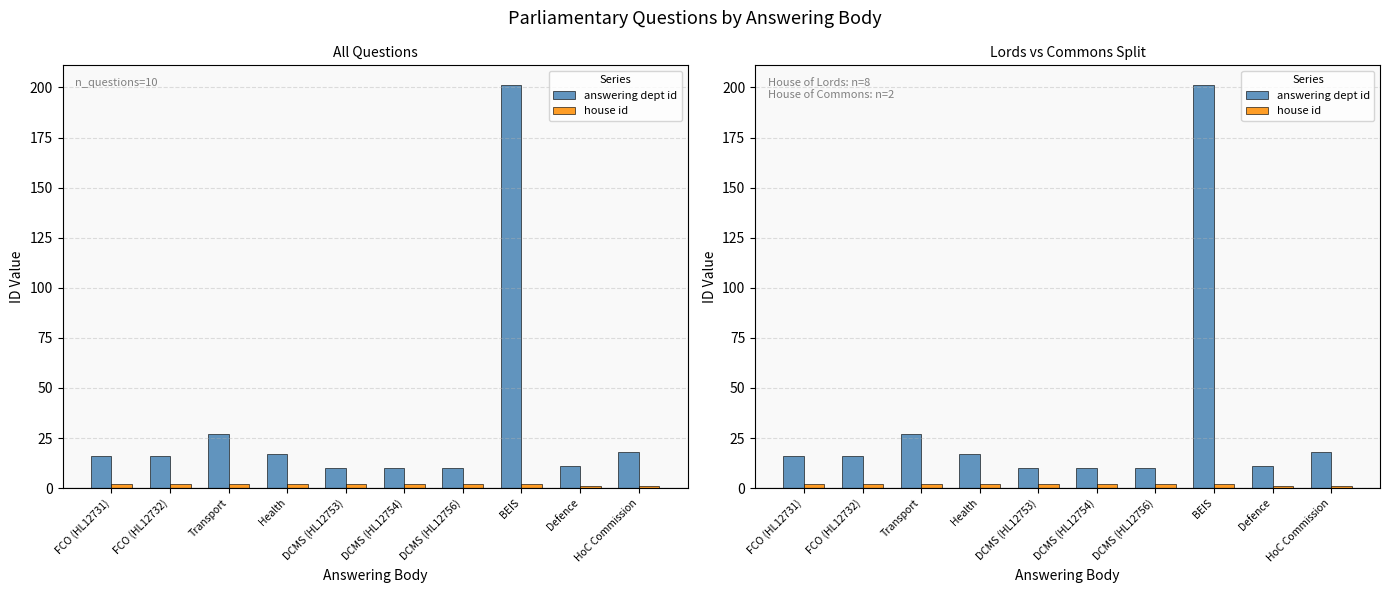

At which category is the sum across all series the highest?

BEIS